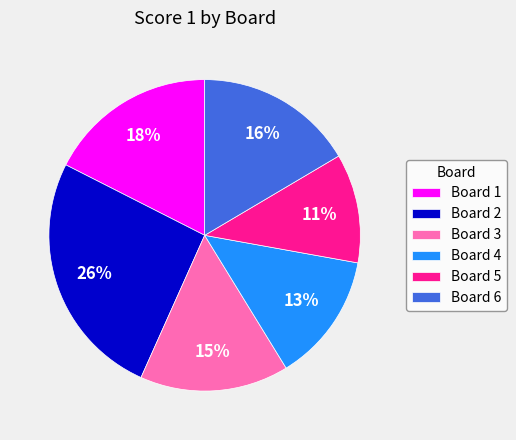

Approximately how many times larger is the value at Board 3 compared to Board 5?

1.4